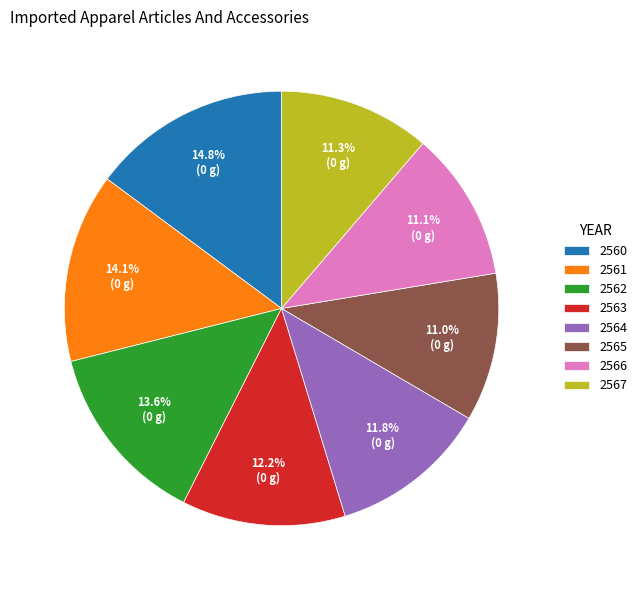

How many slices are in this pie chart?

8